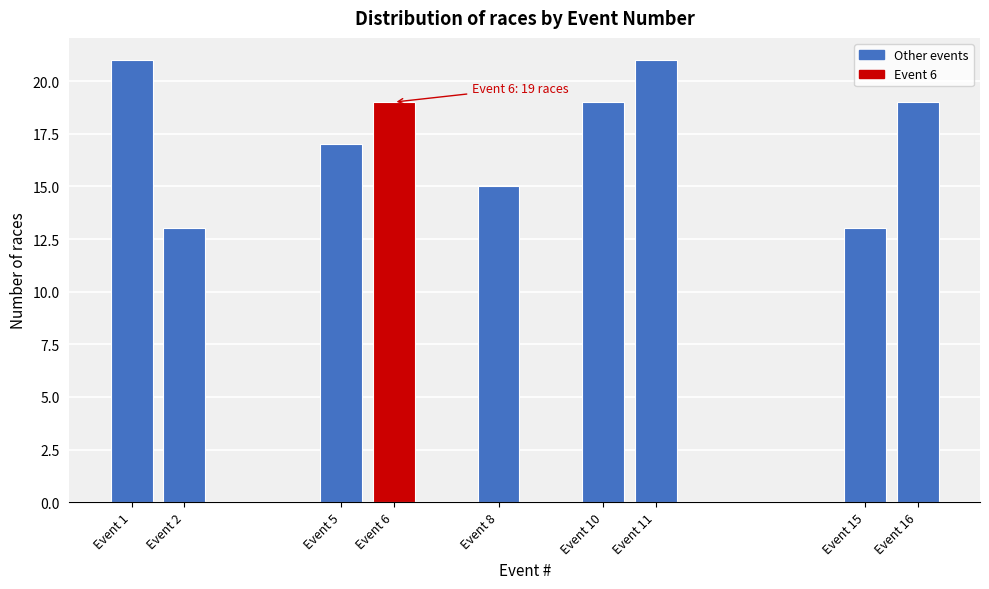

Reading left to right, list all the values displayed in this chart.

Event 1=21	Event 2=13	Event 5=17	Event 6=19	Event 8=15	Event 10=19	Event 11=21	Event 15=13	Event 16=19